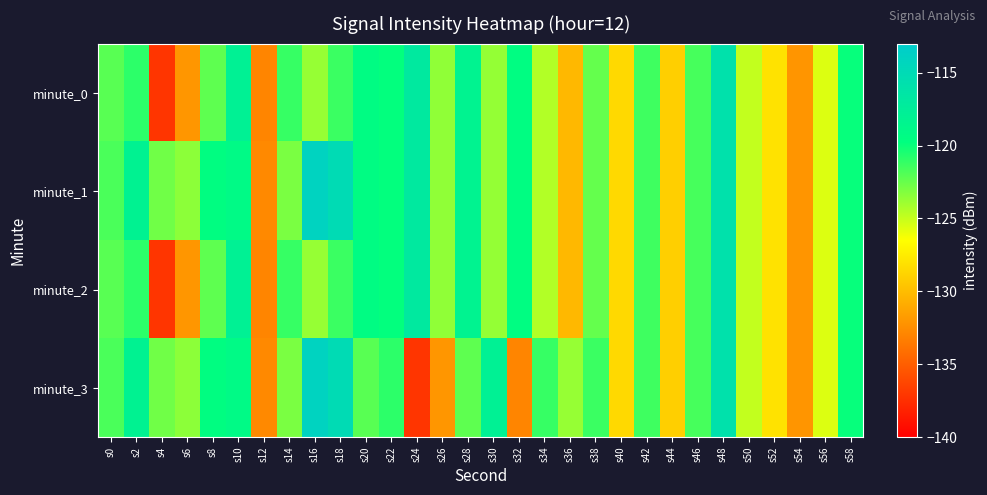

Reading right to left, what are all the values shown in this chart?

minute_0: s58=-119.9	s56=-125.6	s54=-132.1	s52=-128.0	s50=-124.9	s48=-115.9	s46=-121.6	s44=-129.0	s42=-121.4	s40=-128.5	s38=-122.4	s36=-130.2	s34=-124.5	s32=-119.5	s30=-123.7	s28=-118.3	s26=-123.6	s24=-116.9	s22=-119.8	s20=-119.4	s18=-121.3	s16=-123.7	s14=-121.2	s12=-132.9	s10=-117.9	s8=-122.3	s6=-132.0	s4=-137.1	s2=-120.9	s0=-122.1
minute_1: s58=-119.9	s56=-125.6	s54=-132.1	s52=-128.0	s50=-124.9	s48=-115.9	s46=-121.6	s44=-129.0	s42=-121.4	s40=-128.5	s38=-122.4	s36=-130.2	s34=-124.5	s32=-119.5	s30=-123.7	s28=-118.3	s26=-123.6	s24=-116.9	s22=-119.8	s20=-119.4	s18=-115.1	s16=-114.0	s14=-123.0	s12=-132.7	s10=-119.2	s8=-119.6	s6=-123.5	s4=-122.8	s2=-118.1	s0=-121.8
minute_2: s58=-119.9	s56=-125.6	s54=-132.1	s52=-128.0	s50=-124.9	s48=-115.9	s46=-121.6	s44=-129.0	s42=-121.4	s40=-128.5	s38=-122.4	s36=-130.2	s34=-124.5	s32=-119.5	s30=-123.7	s28=-118.3	s26=-123.6	s24=-116.9	s22=-119.8	s20=-119.4	s18=-121.3	s16=-123.7	s14=-121.2	s12=-132.9	s10=-117.9	s8=-122.3	s6=-132.0	s4=-137.1	s2=-120.9	s0=-122.1
minute_3: s58=-119.9	s56=-125.6	s54=-132.1	s52=-128.0	s50=-124.9	s48=-115.9	s46=-121.6	s44=-129.0	s42=-121.4	s40=-128.5	s38=-121.3	s36=-123.7	s34=-121.2	s32=-132.9	s30=-117.9	s28=-122.3	s26=-132.0	s24=-137.1	s22=-120.9	s20=-122.1	s18=-115.1	s16=-114.0	s14=-123.0	s12=-132.7	s10=-119.2	s8=-119.6	s6=-123.5	s4=-122.8	s2=-118.1	s0=-121.8